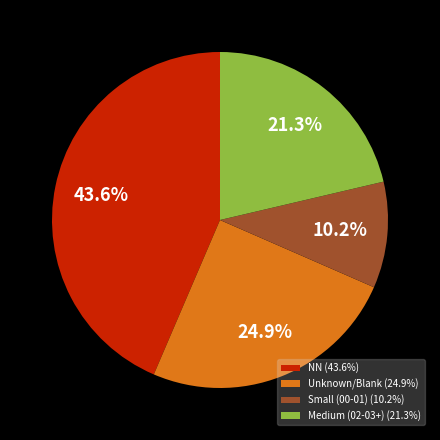

What is the ratio of the value at Medium (02-03+) (21.3%) to the value at Unknown/Blank (24.9%)?

0.9